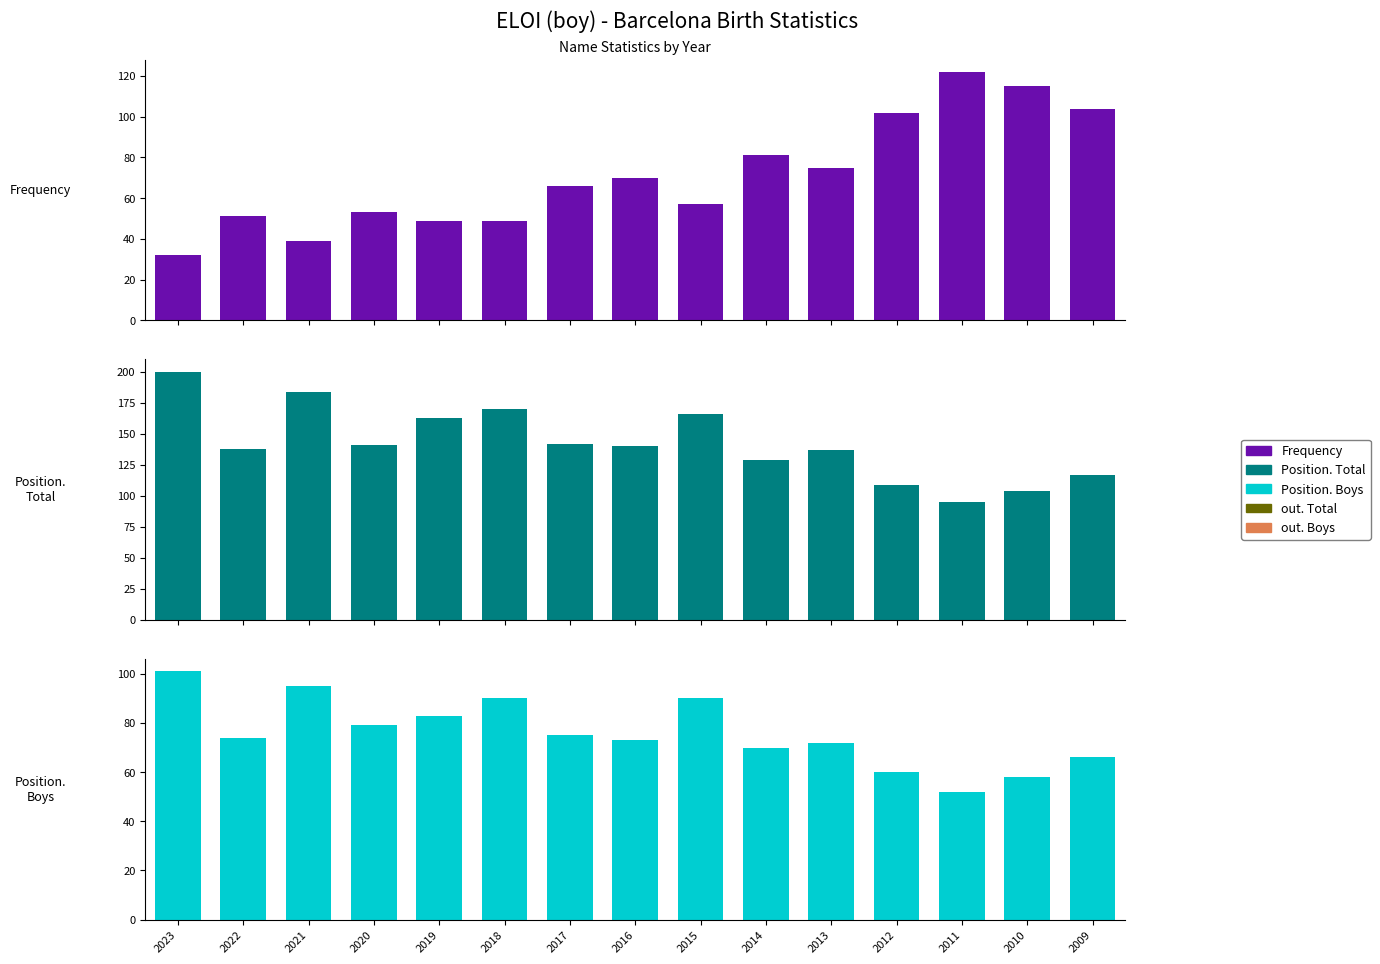

What is the minimum value for Position. Total?

95